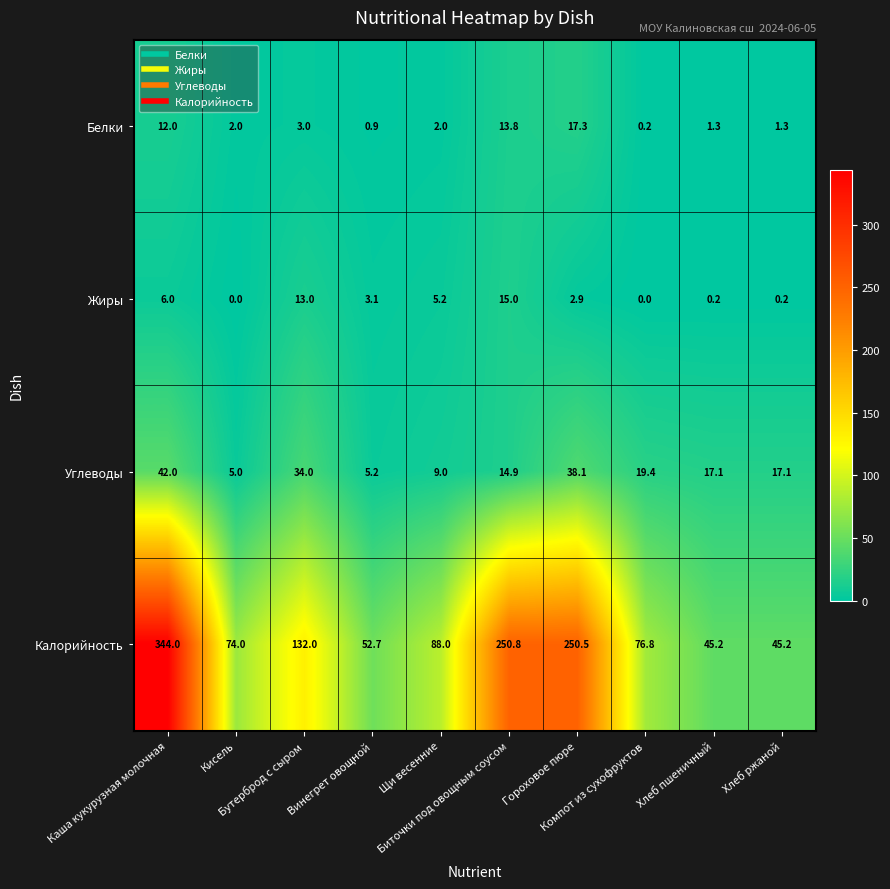

What is the difference between the maximum and second lowest values in the Калорийность series?

298.8